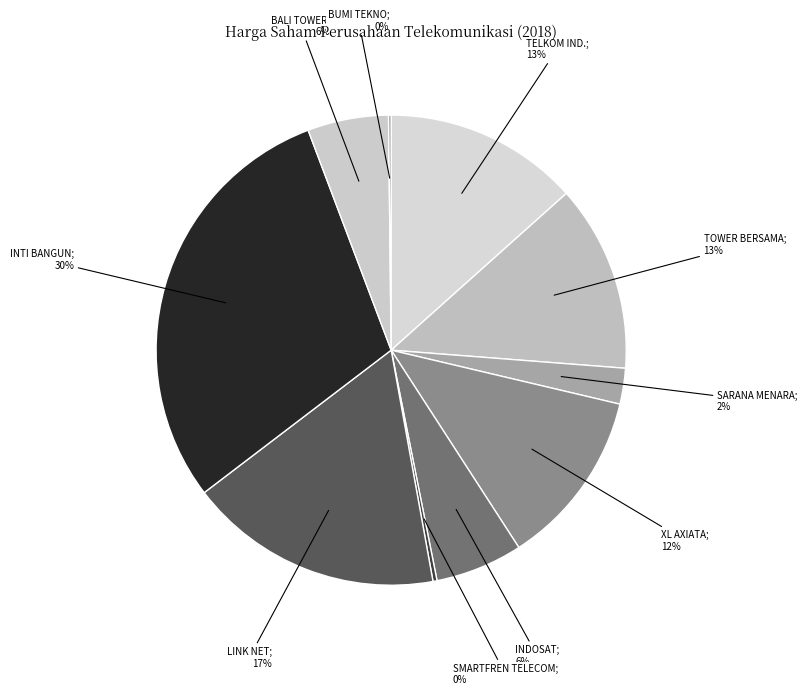

To the nearest percent, what is the average slice percentage?

10%